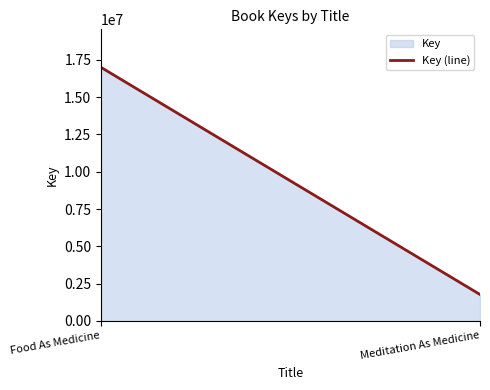

Which category has the lowest value across all series?

Meditation As Medicine